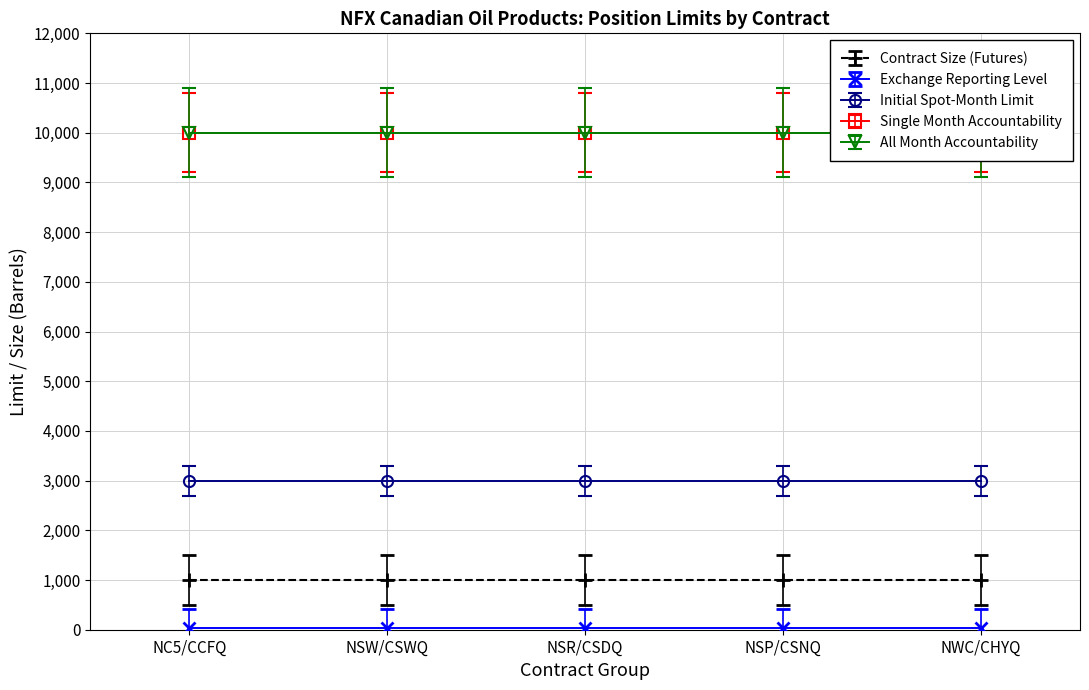

What is the sum of all Single Month Accountability values?

50000